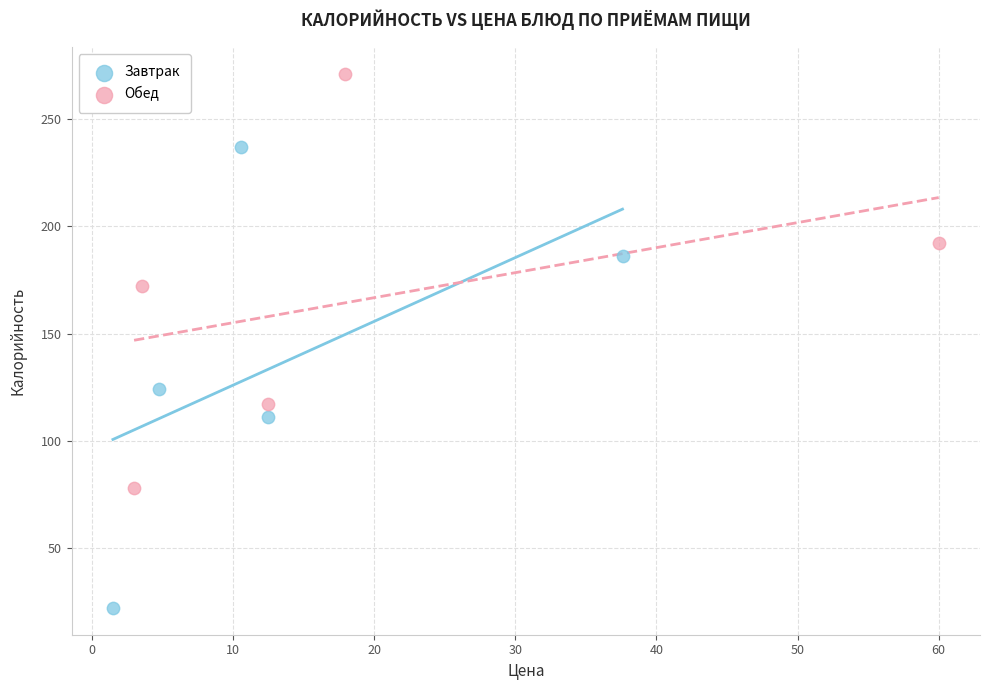

Which series reaches the maximum Y coordinate?

Обед